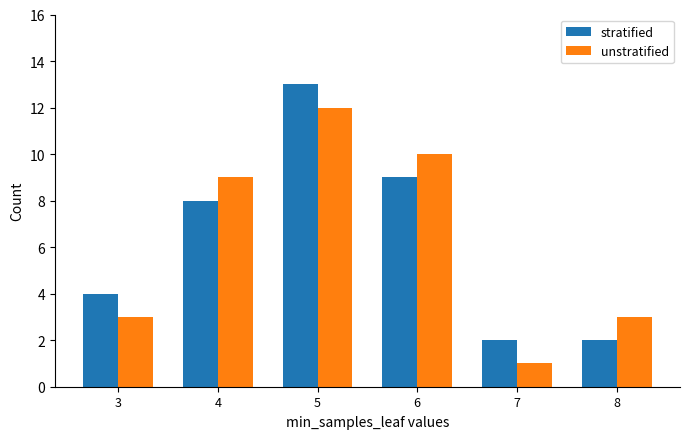

Which series changed the most between 6 and 7?

unstratified